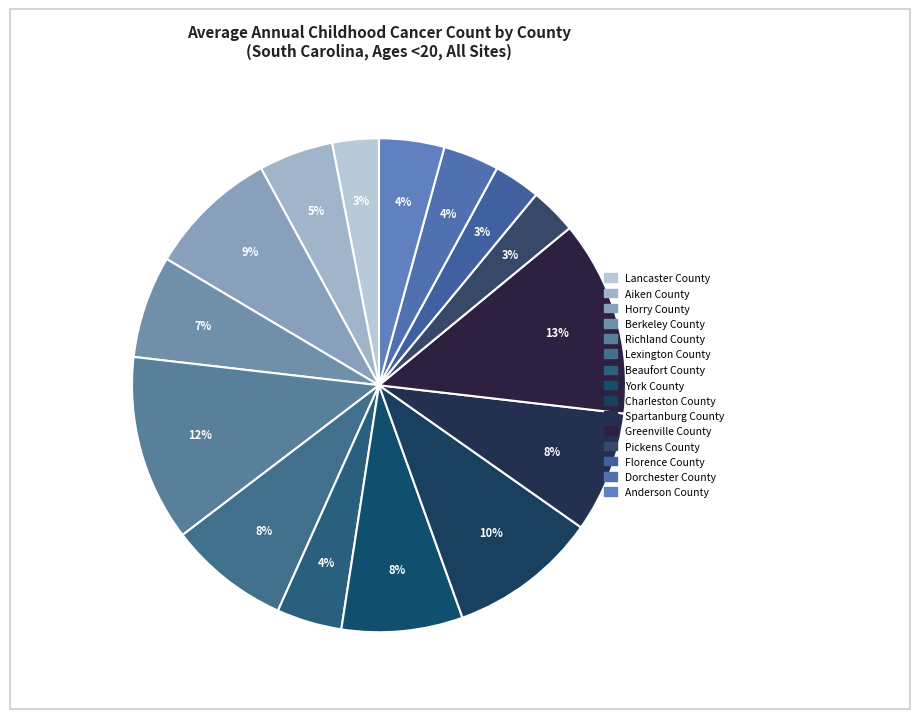

The Charleston County slice represents 1% of the pie. True or false?

False